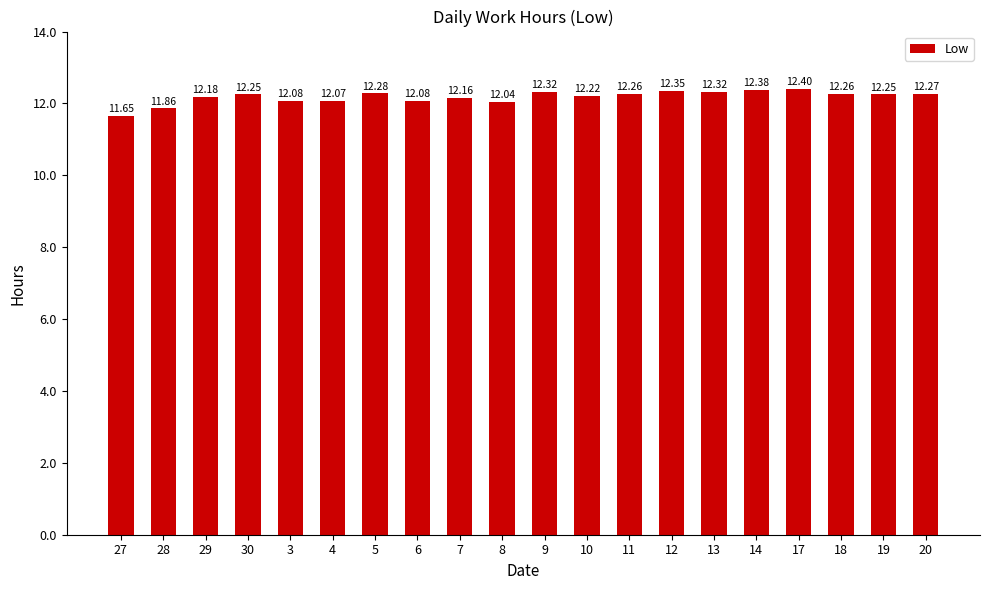

What is the value of the 3rd bar from the left?

12.2